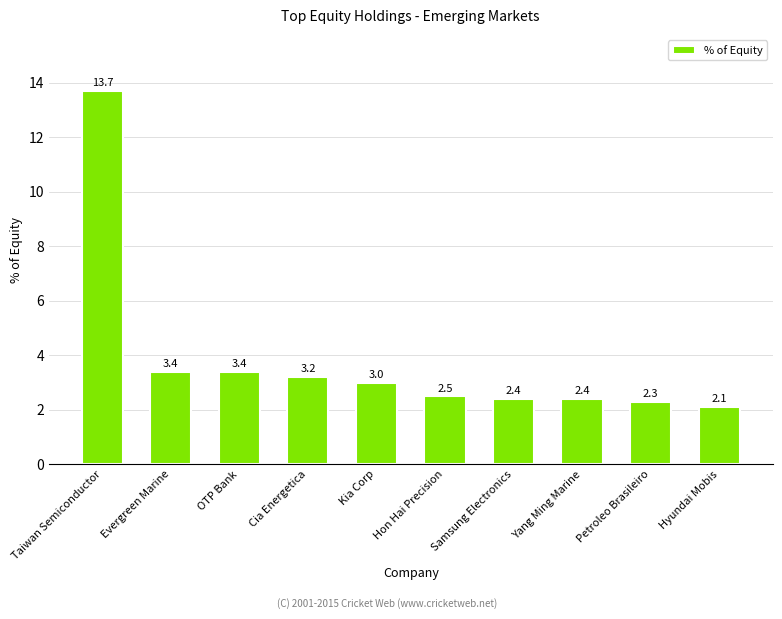

Is it true that the value at Cia Energetica is 5.6?

False